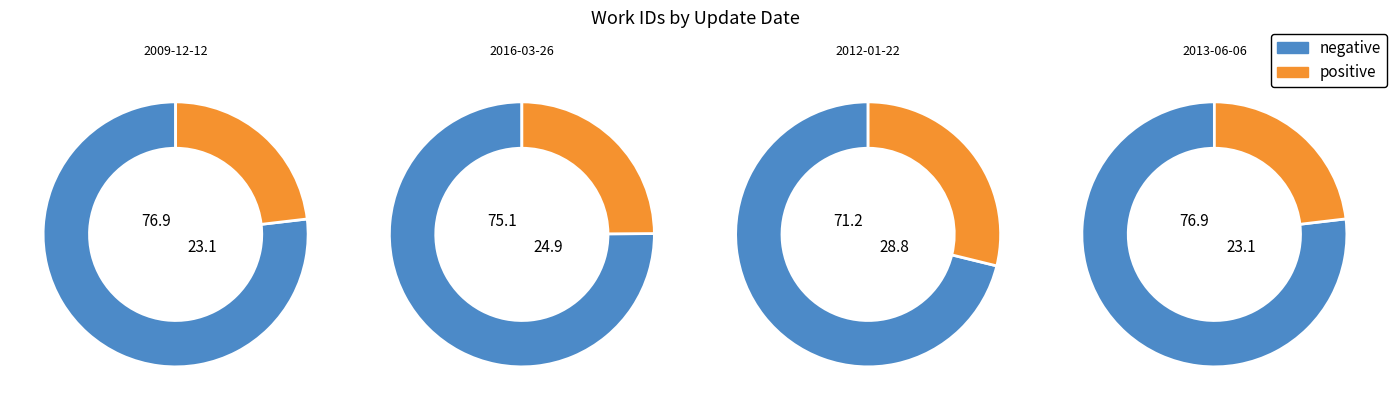

Is the sum of 2013-06-06 and 2012-01-22 greater than half?

Yes